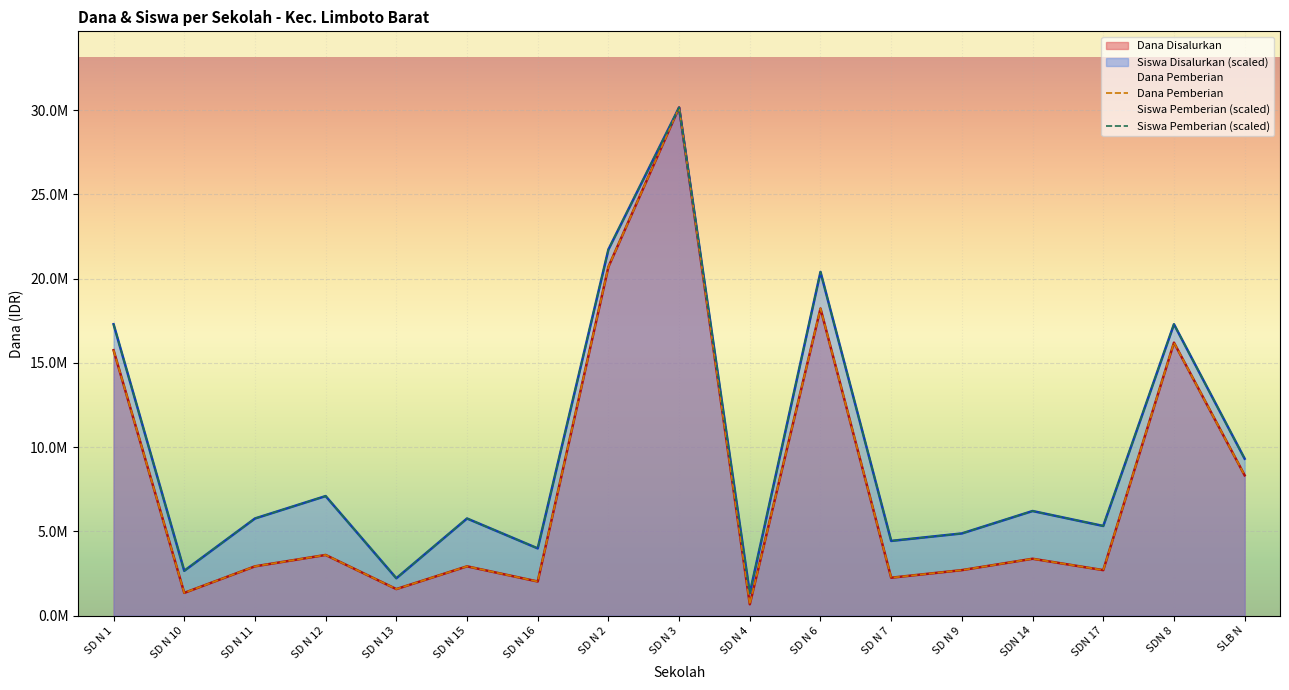

True or false: Dana Pemberian and Dana Disalurkan intersect in this chart.

False